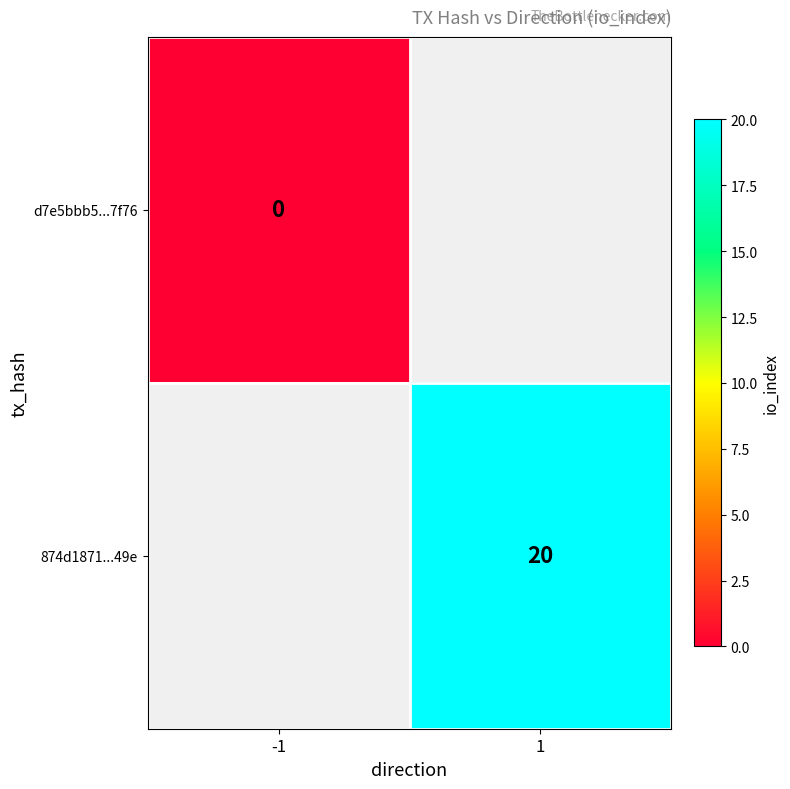

Between 1 and -1, which is larger?

-1